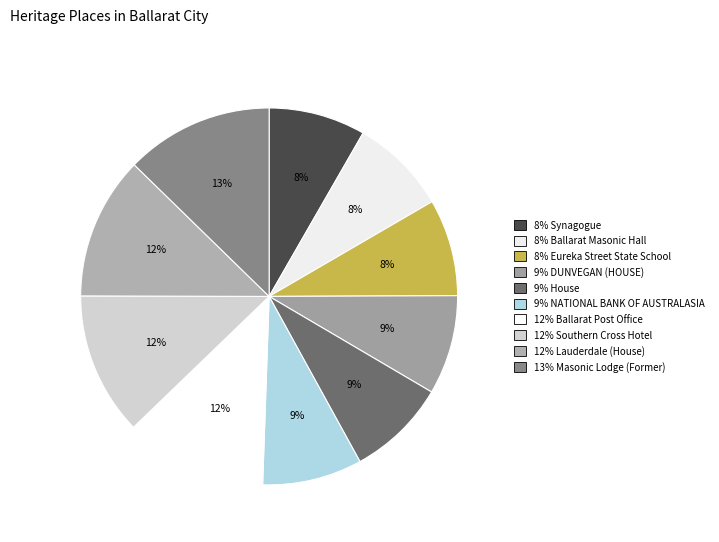

Count the number of slices in the pie.

10